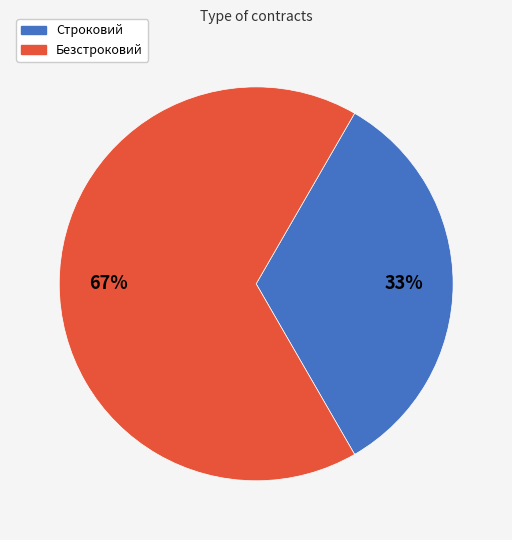

Which category has the biggest portion of the pie?

Безстроковий